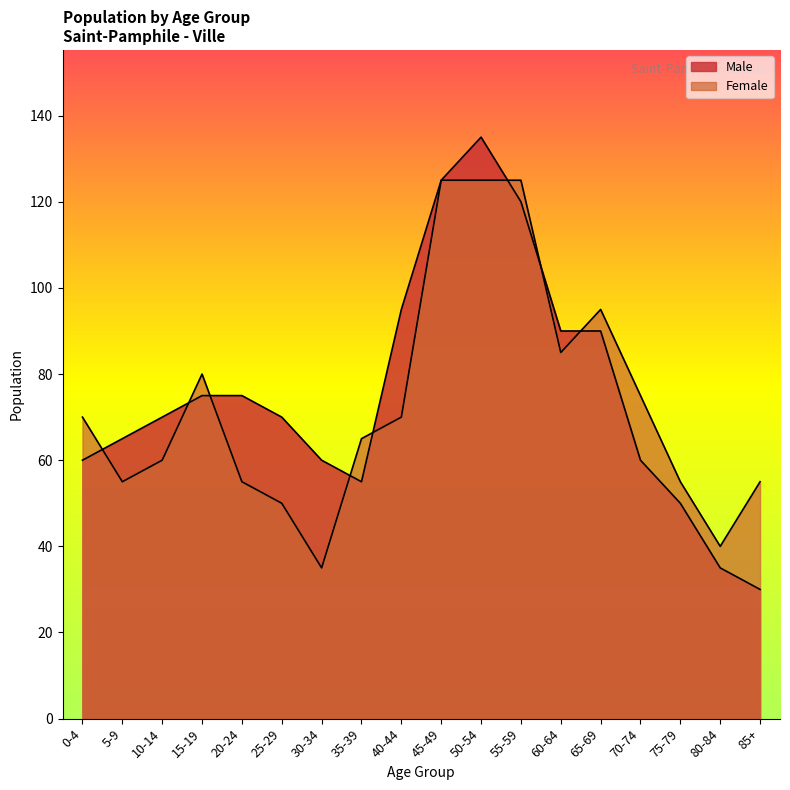

What are all the series names shown in the legend?

Male, Female